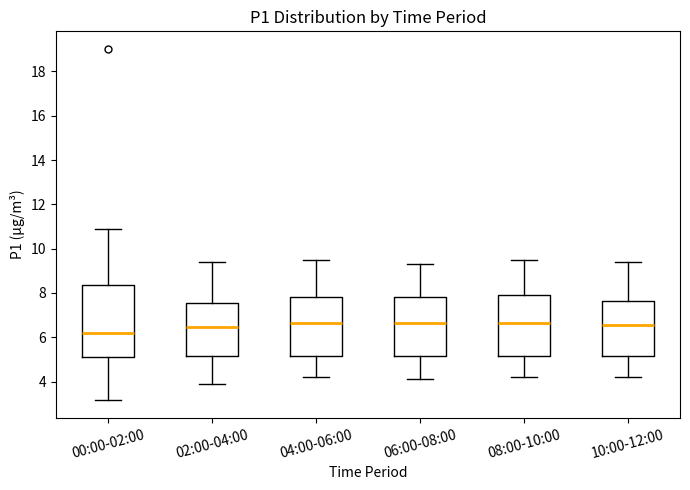

Which box is the tallest, from its lower edge to its upper edge?

00:00-02:00